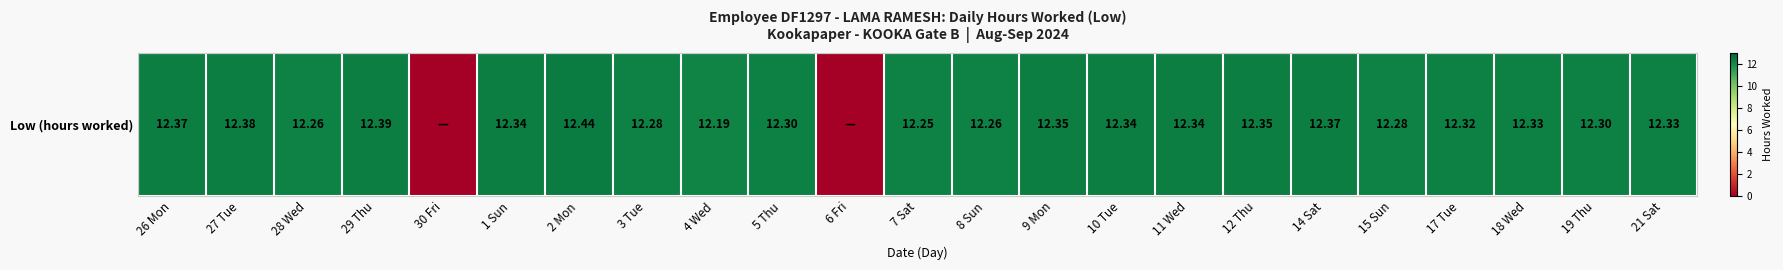

What is the greatest value displayed?

12.4